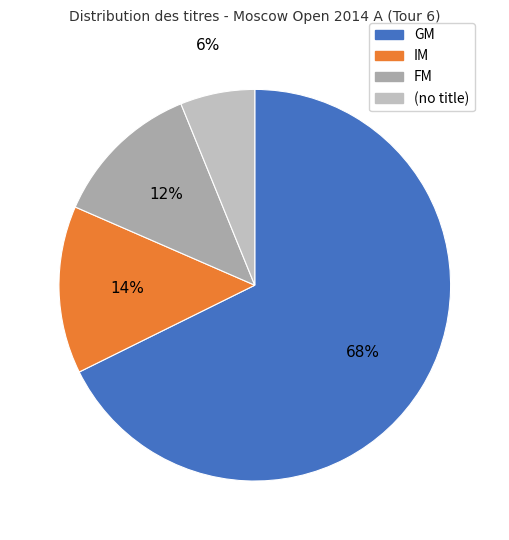

Which slice is the smallest?

(no title)